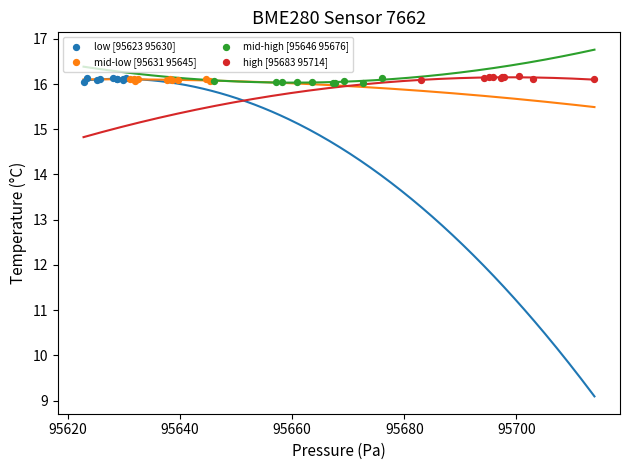

What are all the series names shown in the legend?

low [95623 95630], mid-low [95631 95645], mid-high [95646 95676], high [95683 95714]